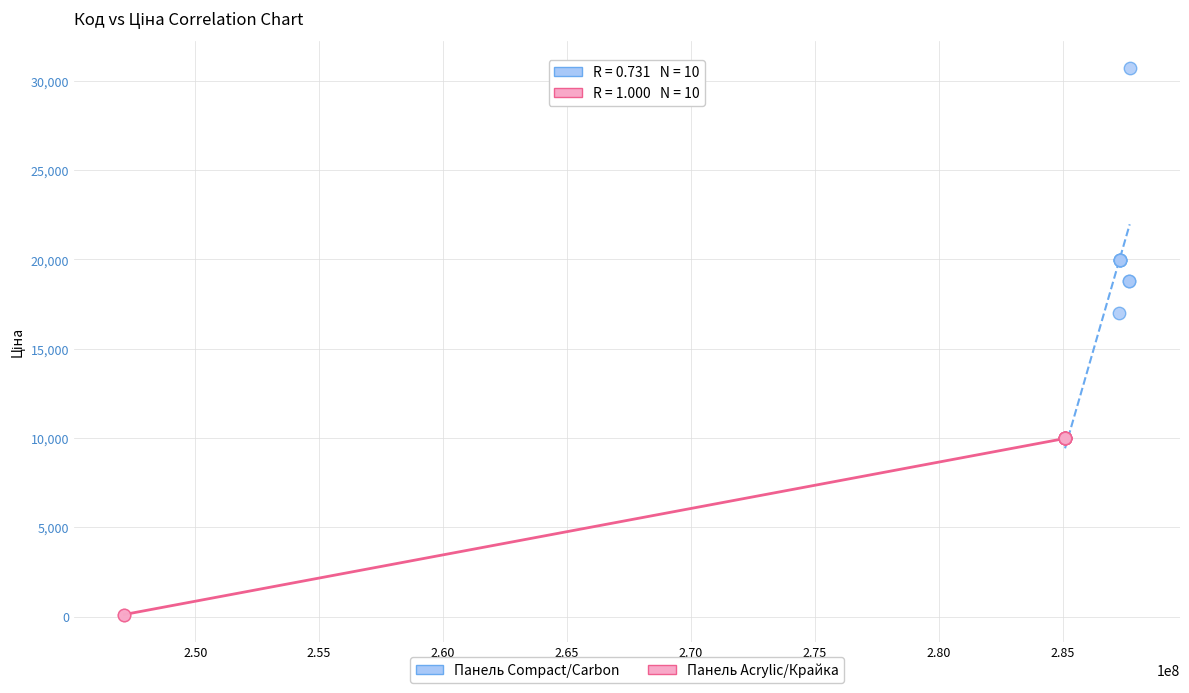

Which series reaches the maximum Y coordinate?

Панель Compact/Carbon